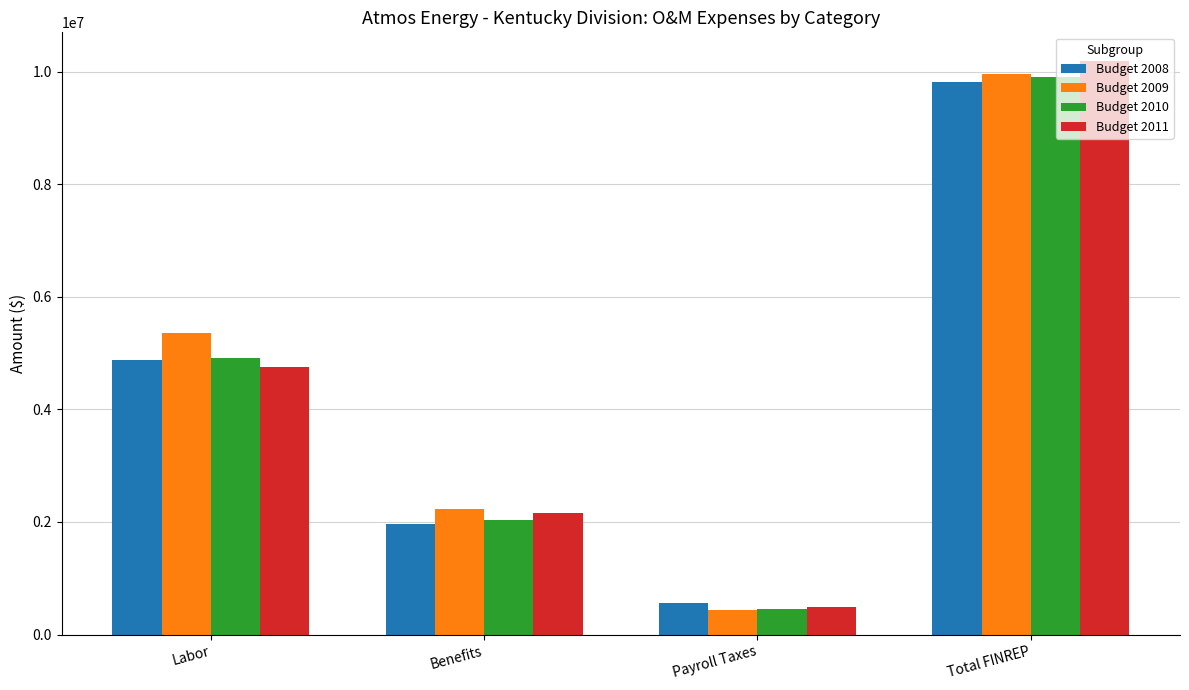

What is the difference between the highest and lowest values at Labor?

605795.0